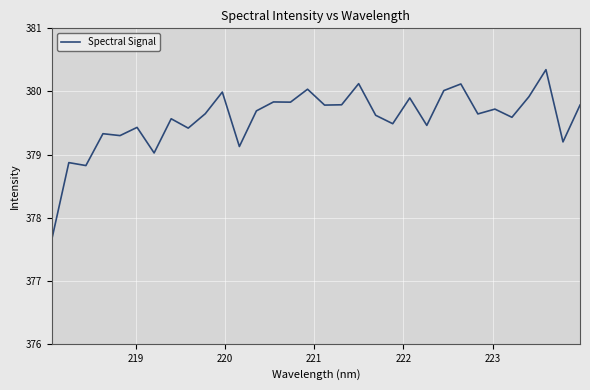

What is the difference between the maximum and minimum values?

2.7